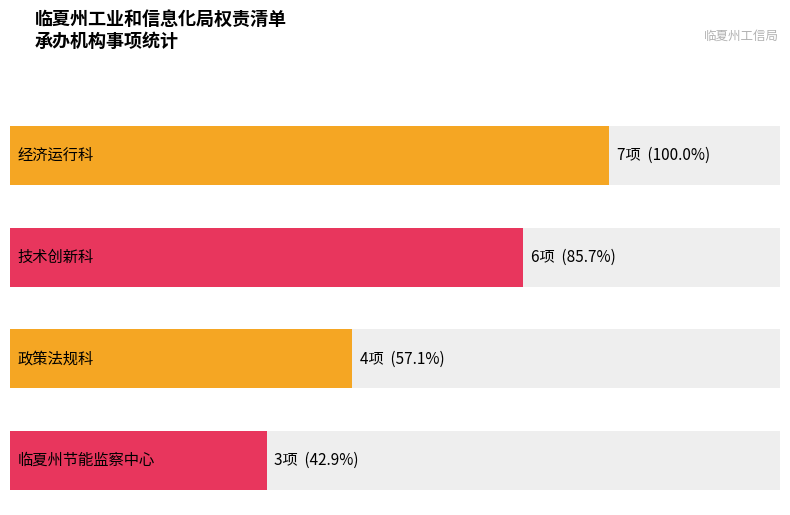

What is the sum of all 承办机构 values?

20